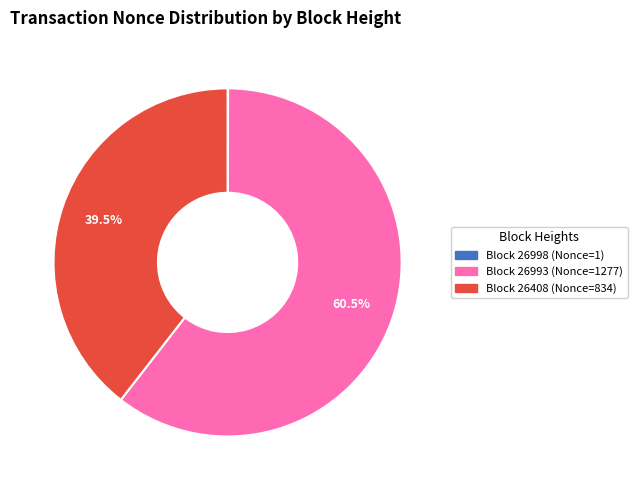

To the nearest percent, what is the difference between the largest and smallest slice percentages?

60%